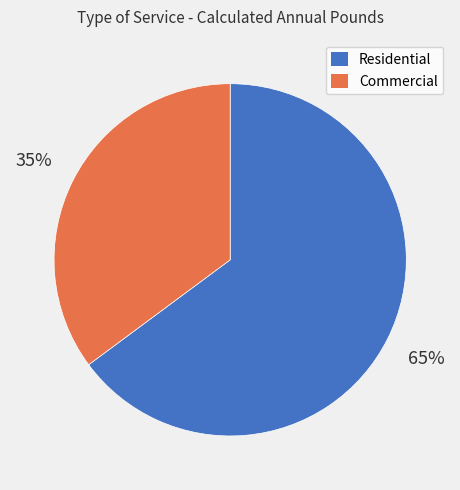

Which slice represents more than half of the pie?

Residential